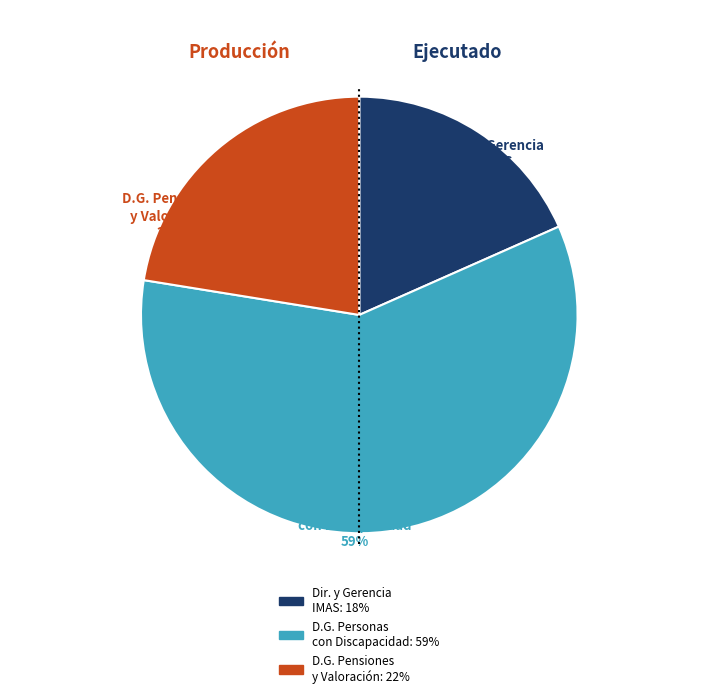

How many slices are in this pie chart?

3